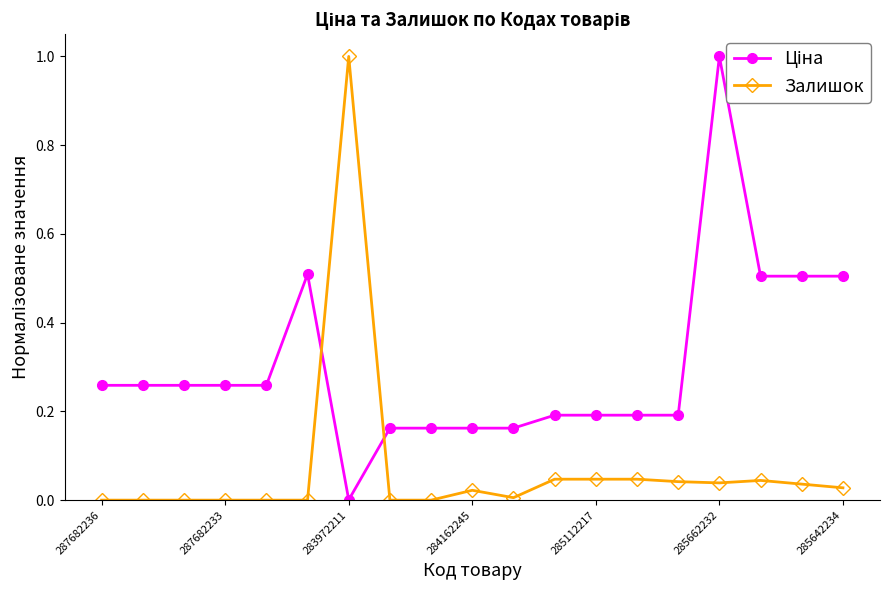

What is the difference between the maximum and minimum values in the Залишок series?

1.0